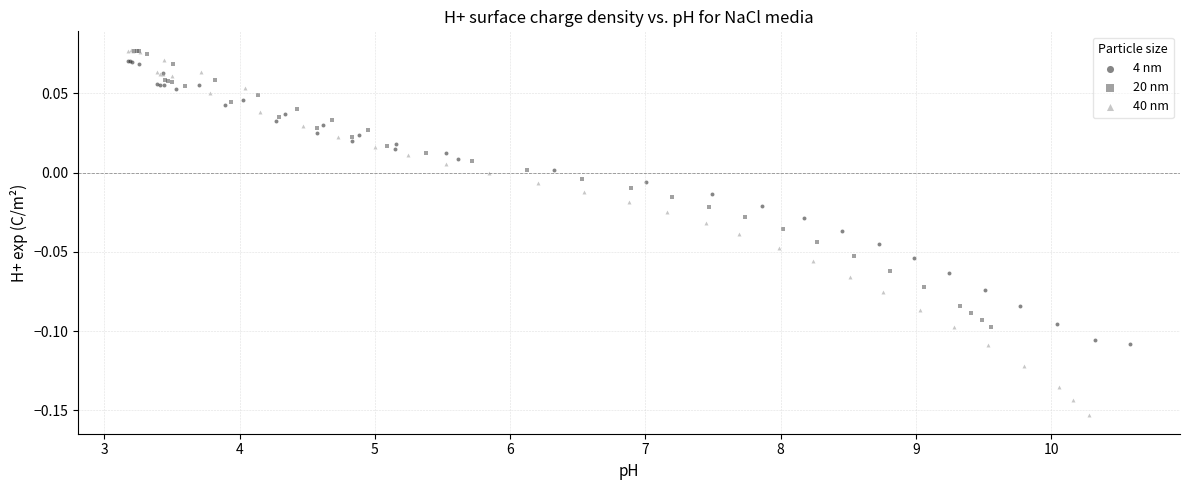

Which series reaches the minimum Y coordinate?

40 nm